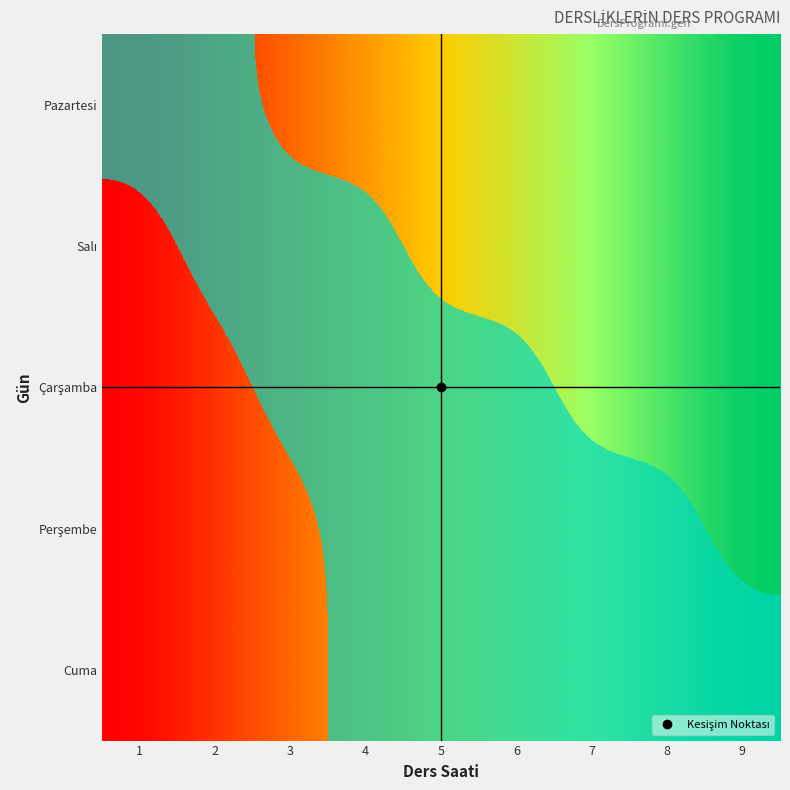

At which category is the sum across all series the highest?

4